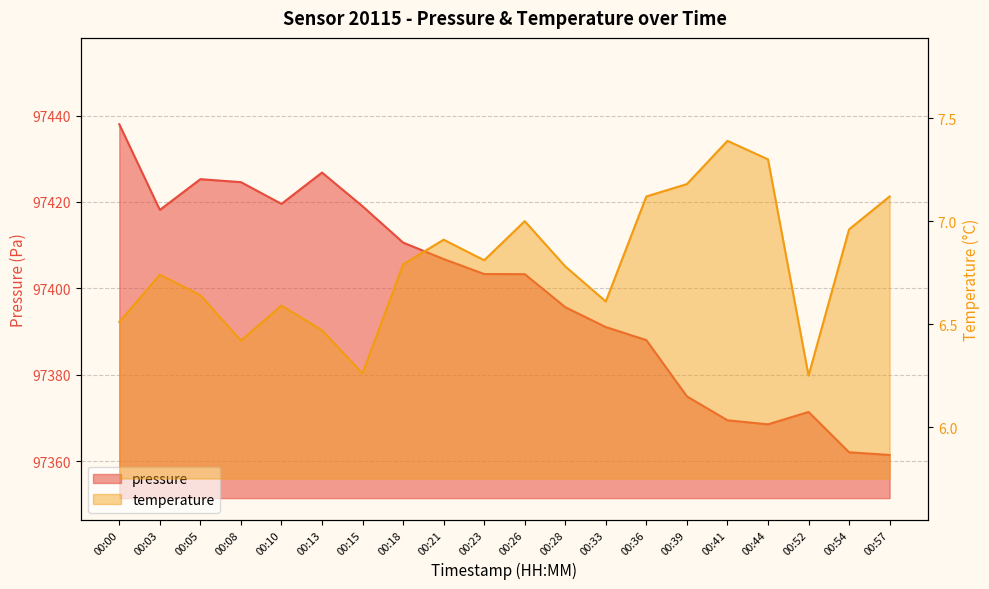

Does the chart have visible grid lines?

Yes